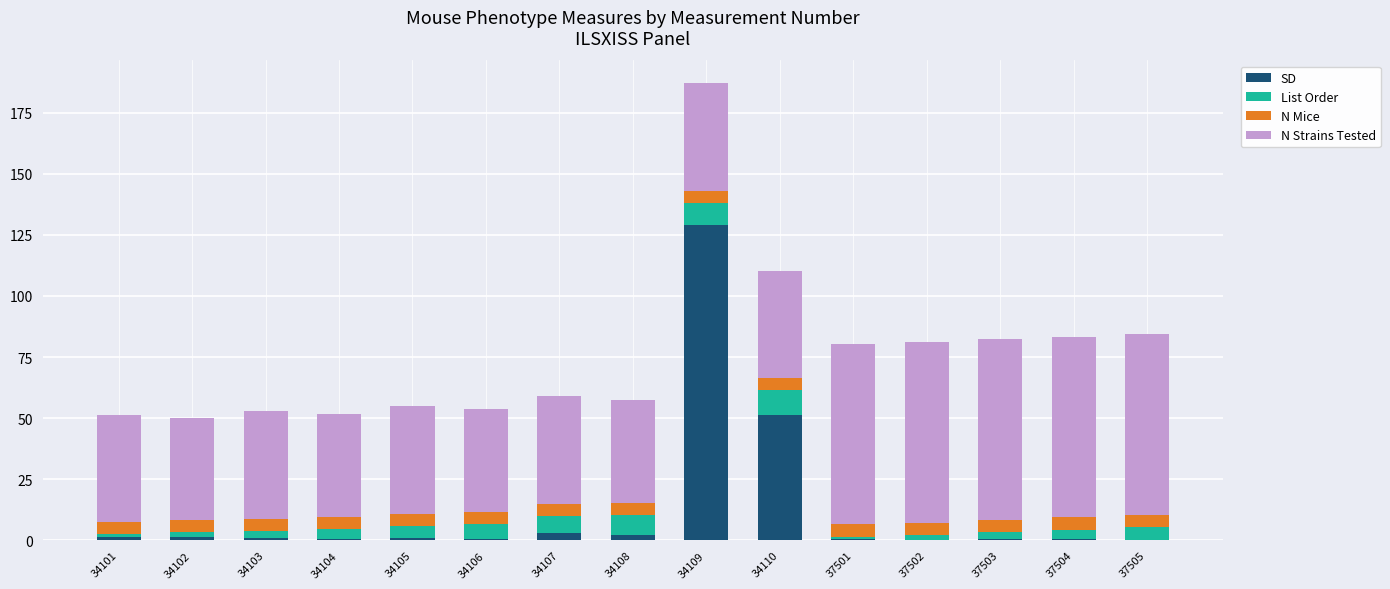

The SD series shows 3.0 at 34107. True or false?

True